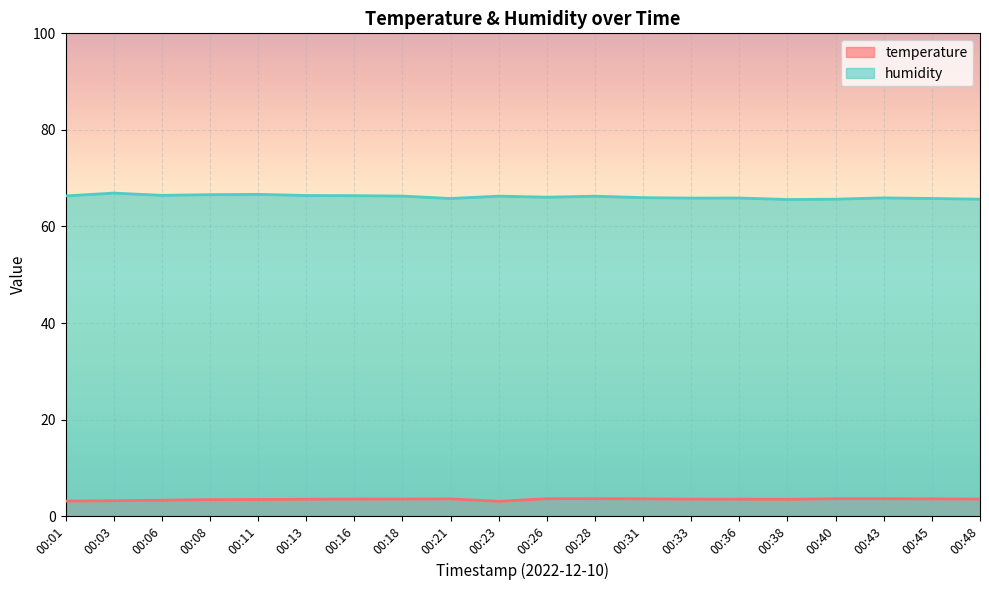

What is the smallest value displayed?

3.1